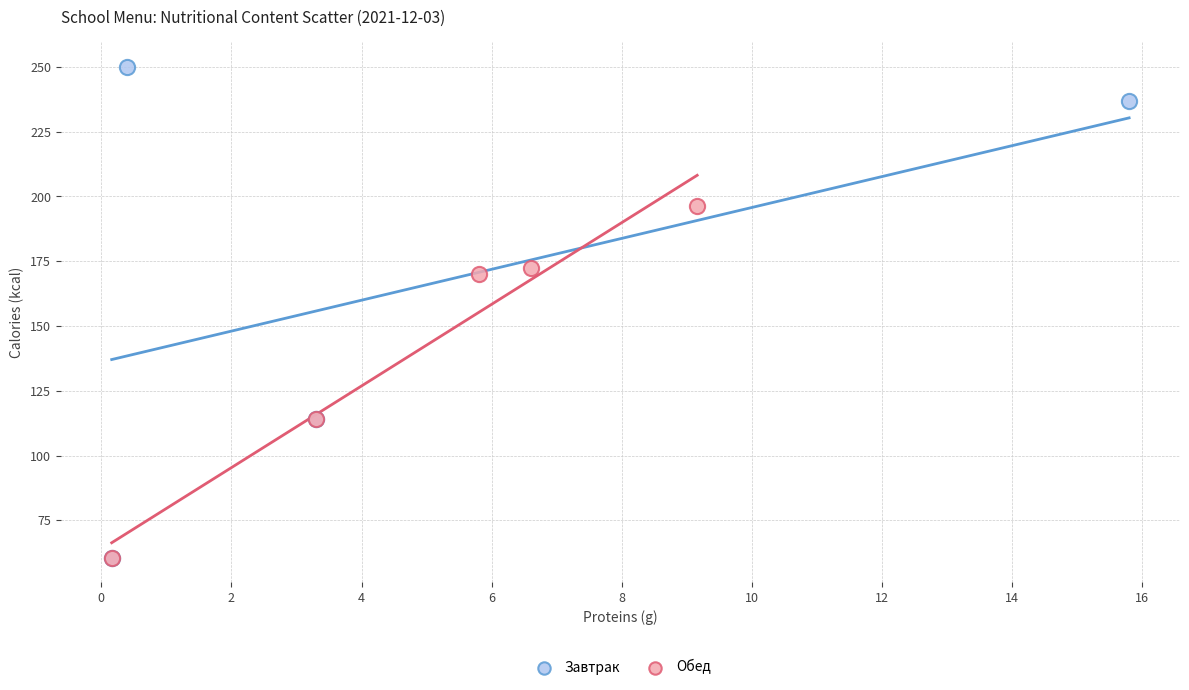

Which series has the largest Y range (max minus min)?

Завтрак